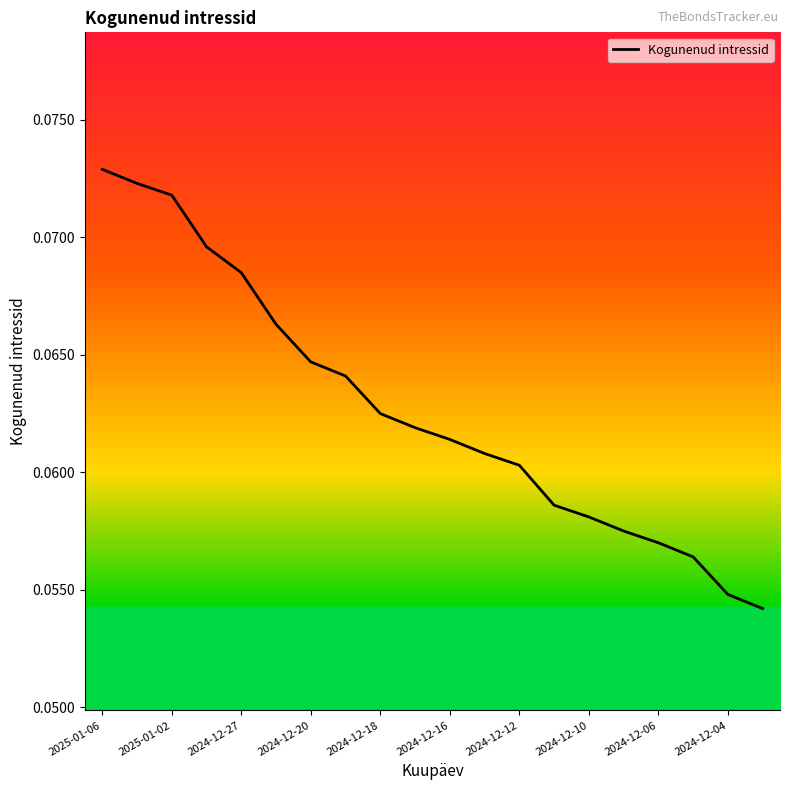

Reading left to right, what are all the values shown in this chart?

0.1	0.1	0.1	0.1	0.1	0.1	0.1	0.1	0.1	0.1	0.1	0.1	0.1	0.1	0.1	0.1	0.1	0.1	0.1	0.1